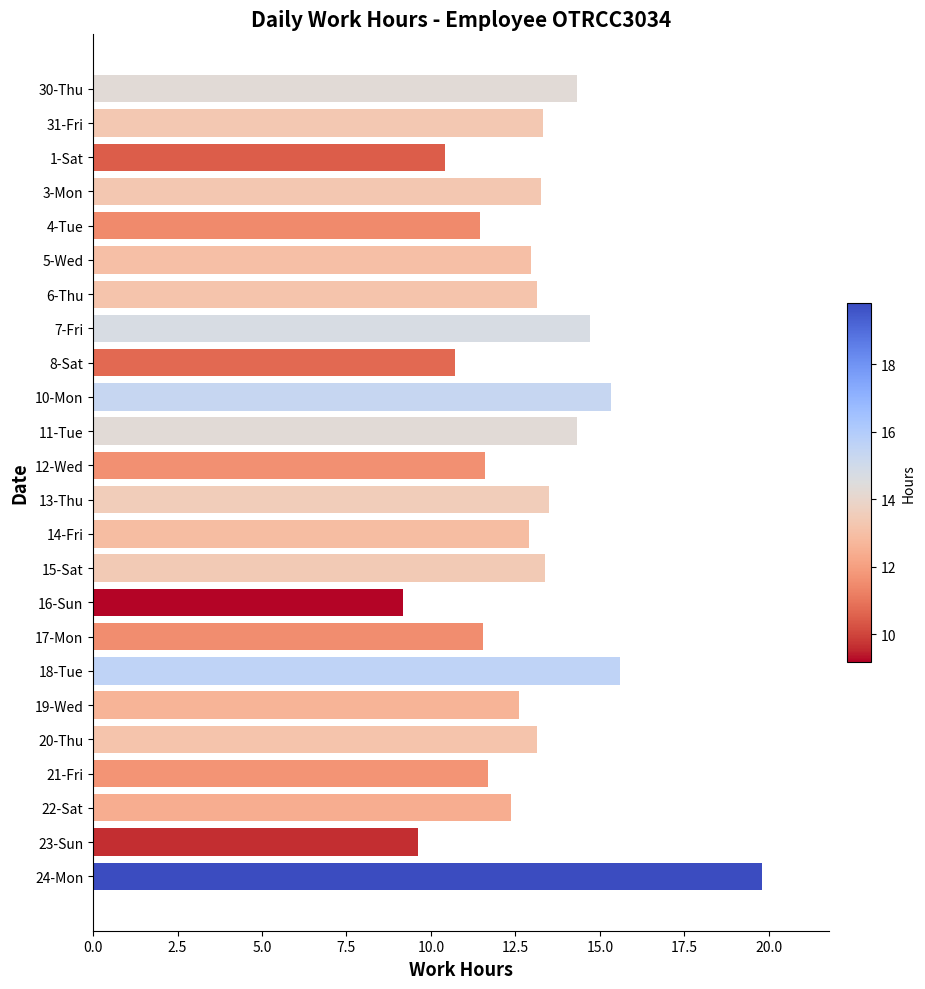

What is the maximum value shown in the chart?

19.8